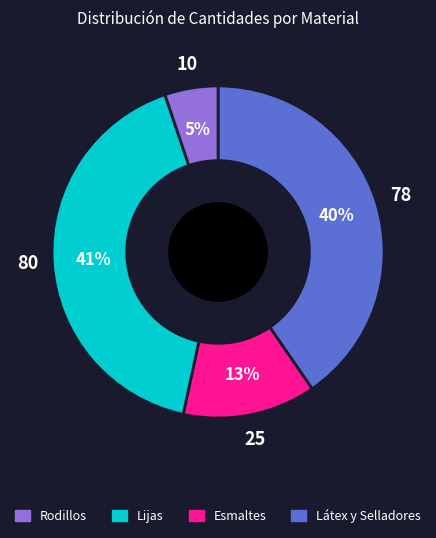

To the nearest percent, what is the difference between the largest and smallest slice percentages?

36%